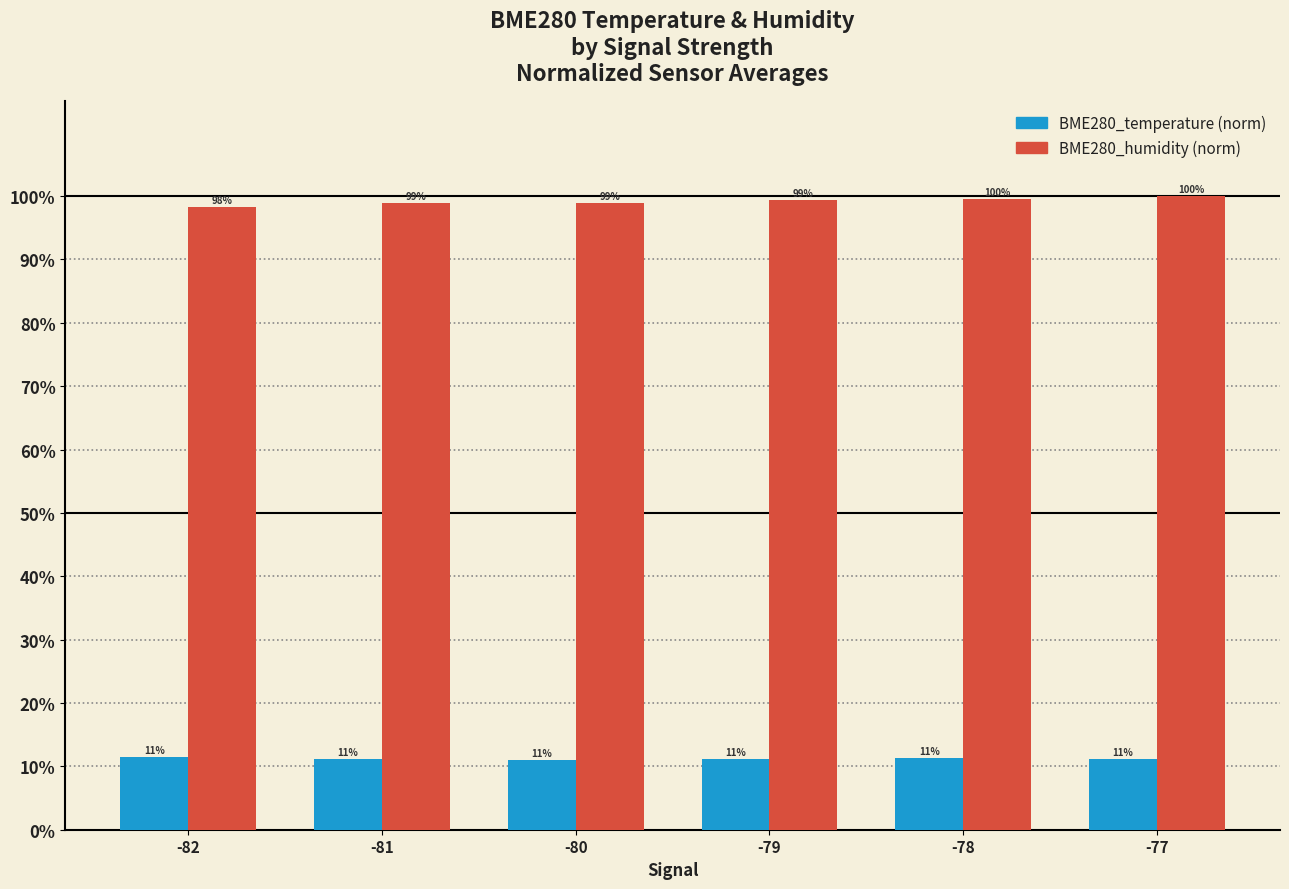

What is the maximum value for BME280_humidity (norm)?

100.0